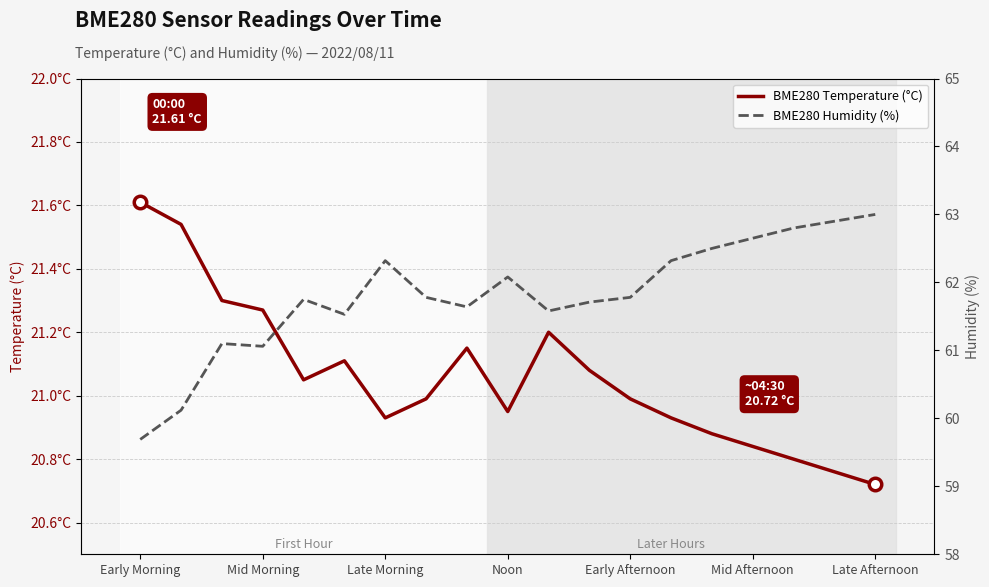

At how many categories does at least one series exceed 38?

19